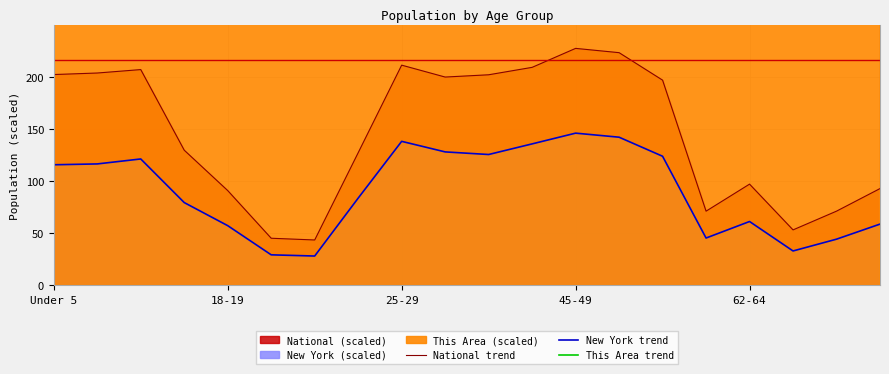

What is the smallest value displayed?

28.2